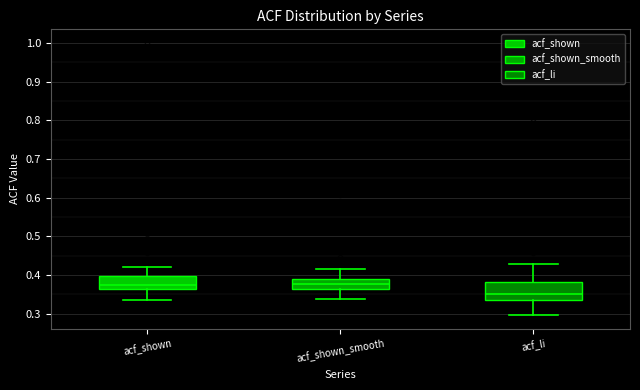

Comparing the boxes themselves (not the whiskers), which one is the tallest?

acf_li